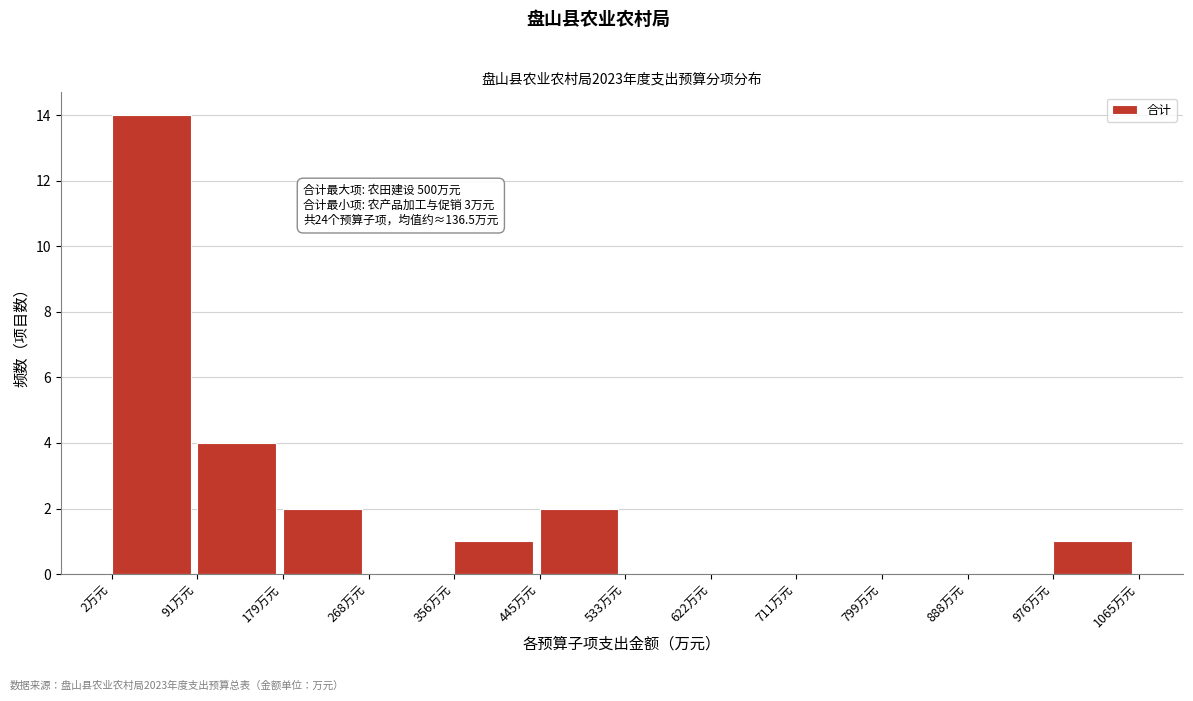

Over which range of the x-axis is the bar tallest?

0 to 90